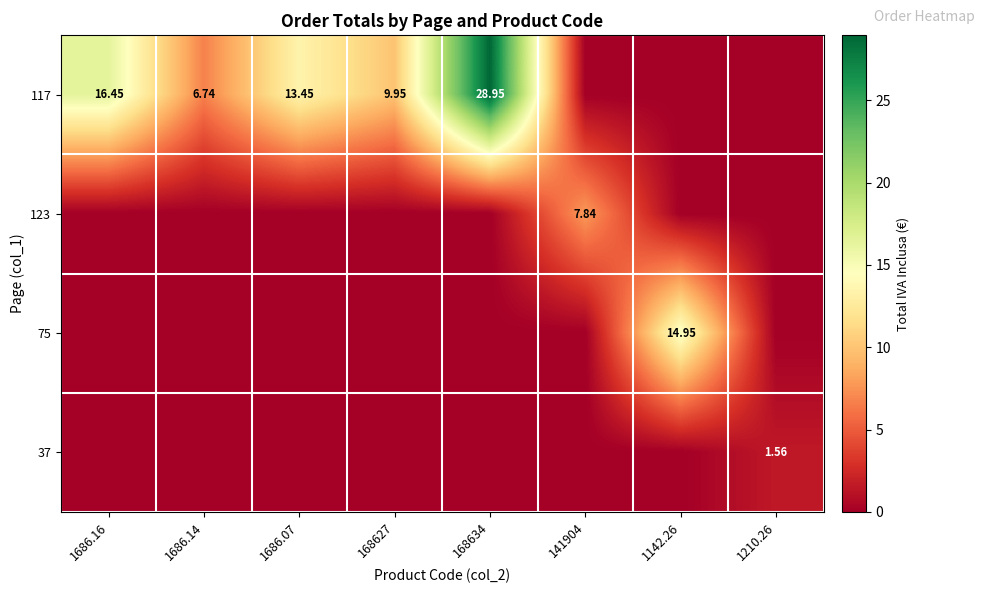

What is the difference between the highest and lowest values at 1210.26?

1.6